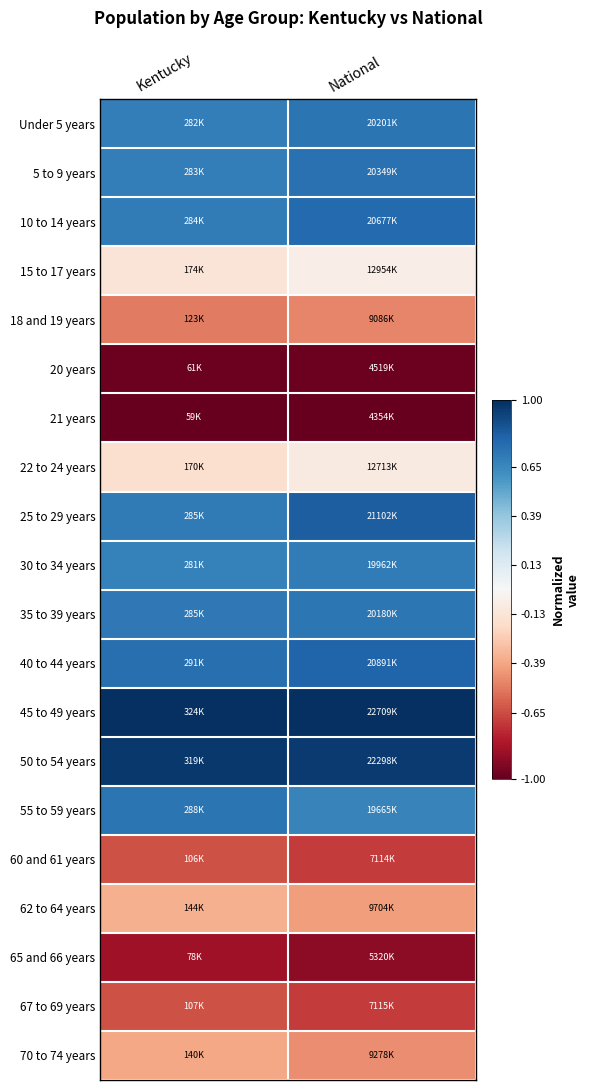

Reading left to right, list all the values displayed in this chart.

Under 5 years: Kentucky=0.7	National=0.7
5 to 9 years: Kentucky=0.7	National=0.7
10 to 14 years: Kentucky=0.7	National=0.8
15 to 17 years: Kentucky=-0.1	National=-0.1
18 and 19 years: Kentucky=-0.5	National=-0.5
20 years: Kentucky=-1.0	National=-1.0
21 years: Kentucky=-1.0	National=-1.0
22 to 24 years: Kentucky=-0.2	National=-0.1
25 to 29 years: Kentucky=0.7	National=0.8
30 to 34 years: Kentucky=0.7	National=0.7
35 to 39 years: Kentucky=0.7	National=0.7
40 to 44 years: Kentucky=0.8	National=0.8
45 to 49 years: Kentucky=1.0	National=1.0
50 to 54 years: Kentucky=1.0	National=1.0
55 to 59 years: Kentucky=0.7	National=0.7
60 and 61 years: Kentucky=-0.6	National=-0.7
62 to 64 years: Kentucky=-0.4	National=-0.4
65 and 66 years: Kentucky=-0.9	National=-0.9
67 to 69 years: Kentucky=-0.6	National=-0.7
70 to 74 years: Kentucky=-0.4	National=-0.5